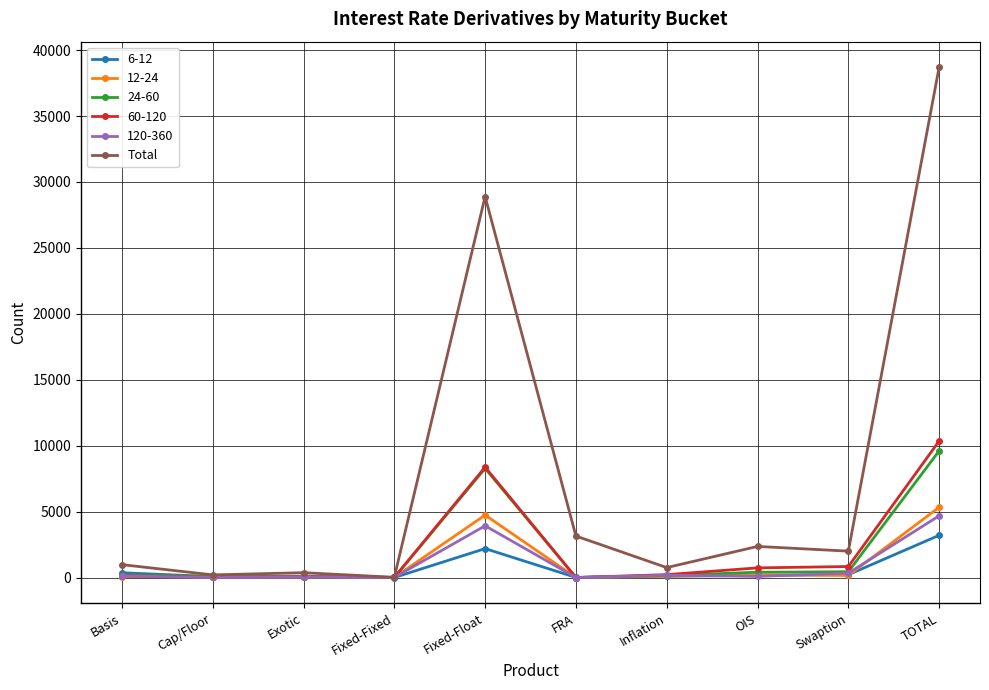

What is the highest value of the Total series?

38703